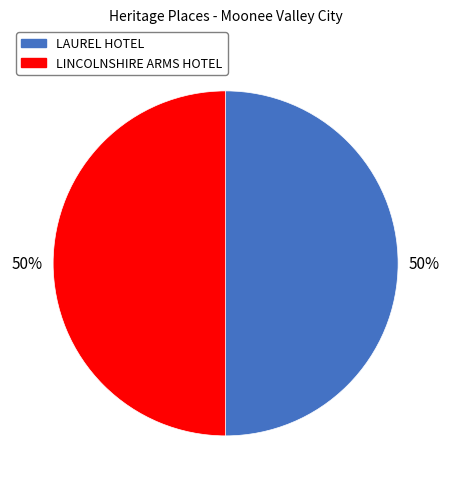

True or false: LAUREL HOTEL accounts for 38% of the total.

False